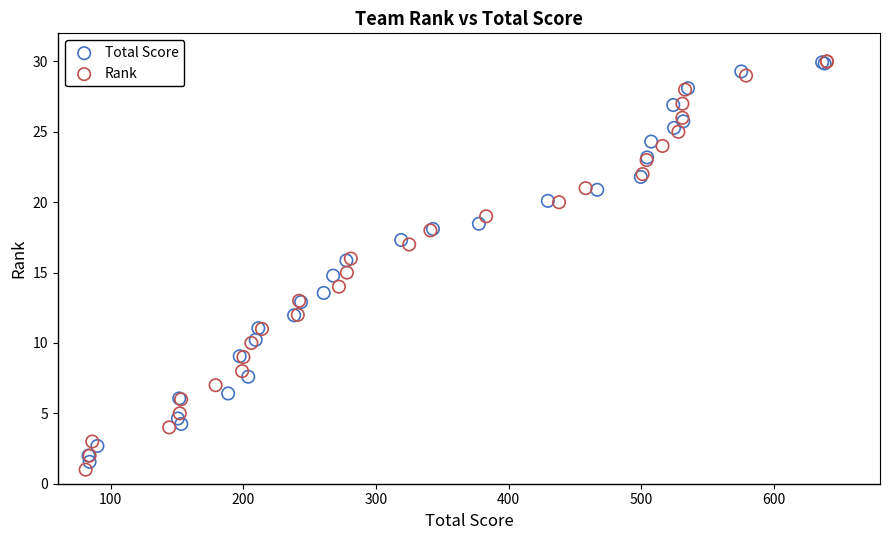

Which series has the largest Y range (max minus min)?

Rank